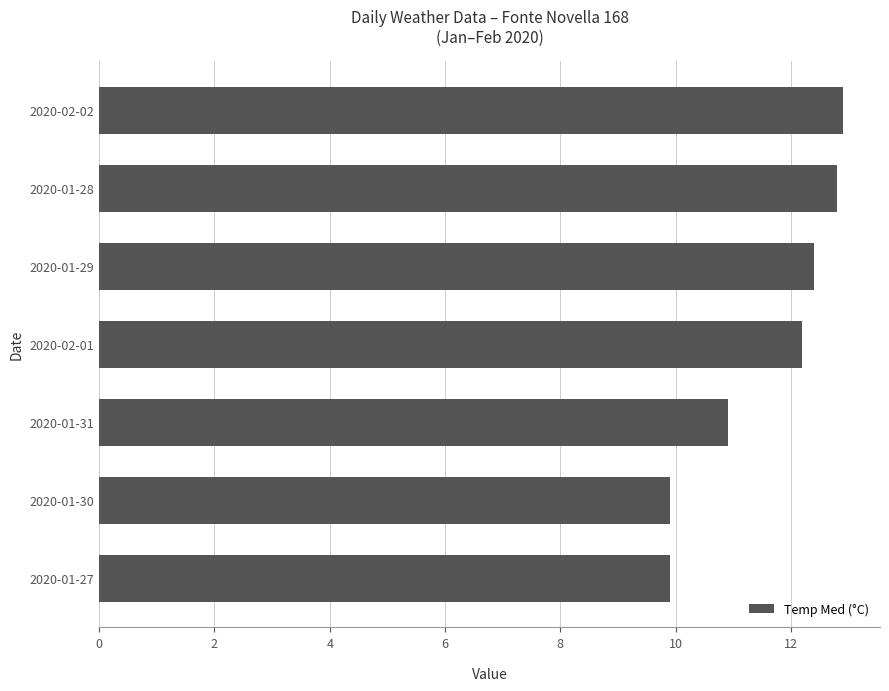

Approximately how many times larger is the value at 2020-01-28 compared to 2020-01-30?

1.3